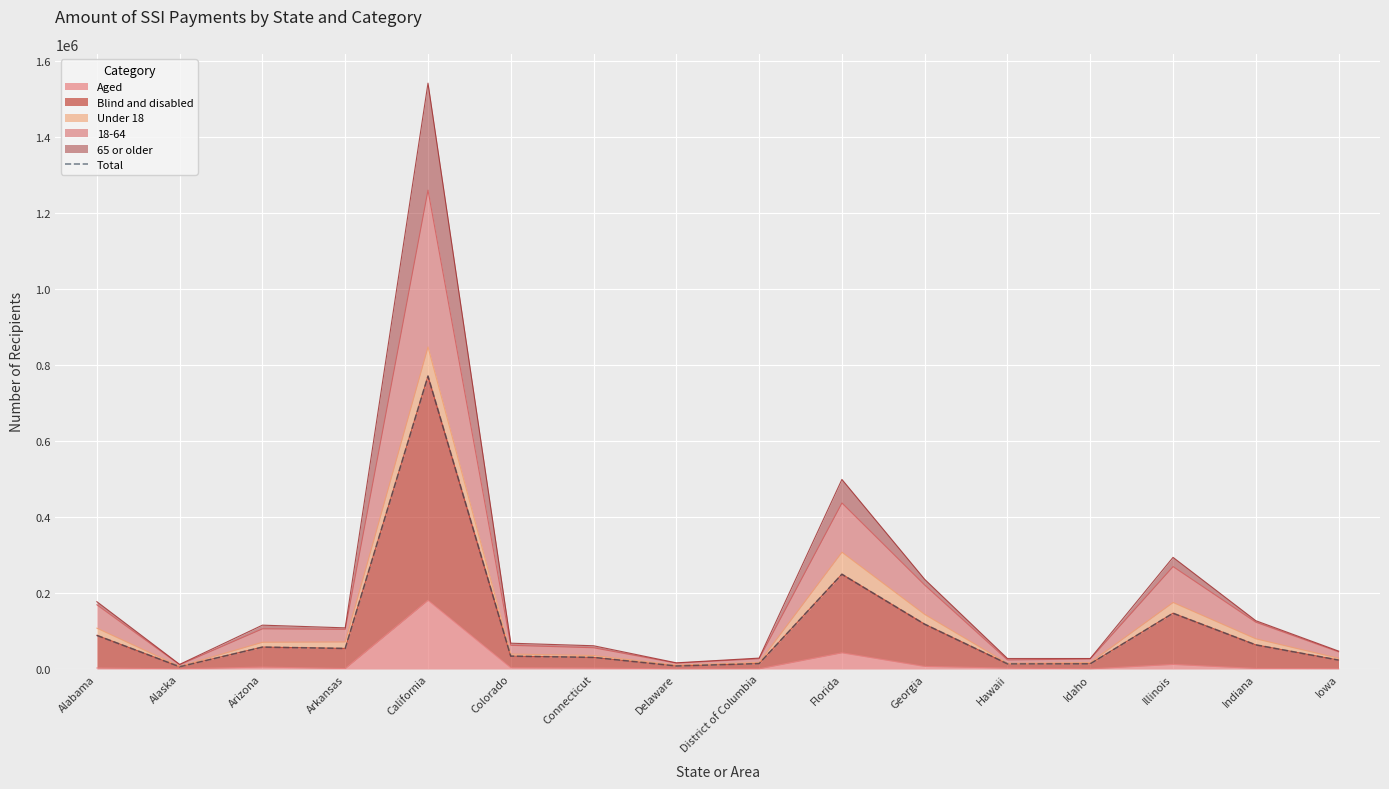

How many lines are shown in the chart?

1